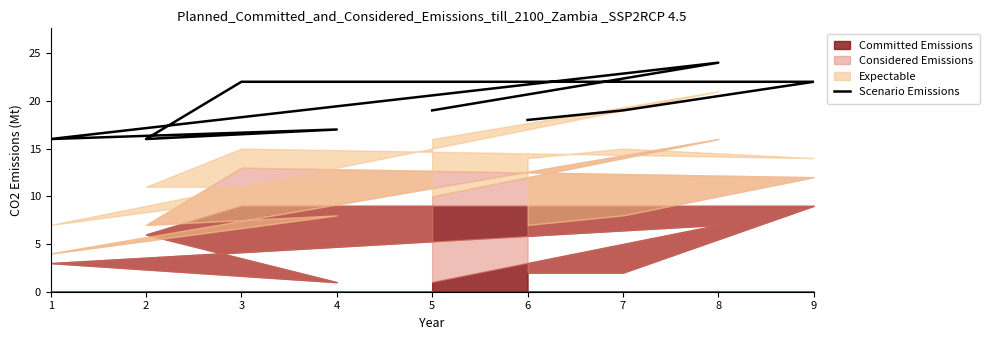

Is it true that the value at 5 is 3?

False